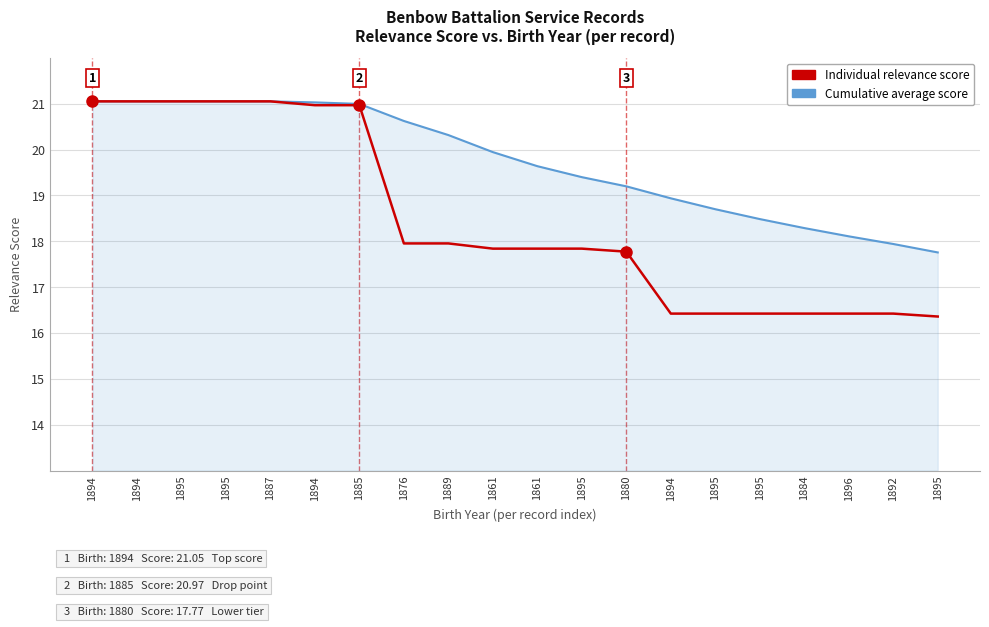

List the labels in order of Individual relevance score value, largest first.

1894, 1894, 1895, 1895, 1887, 1894, 1885, 1876, 1889, 1861, 1861, 1895, 1880, 1894, 1895, 1895, 1884, 1896, 1892, 1895